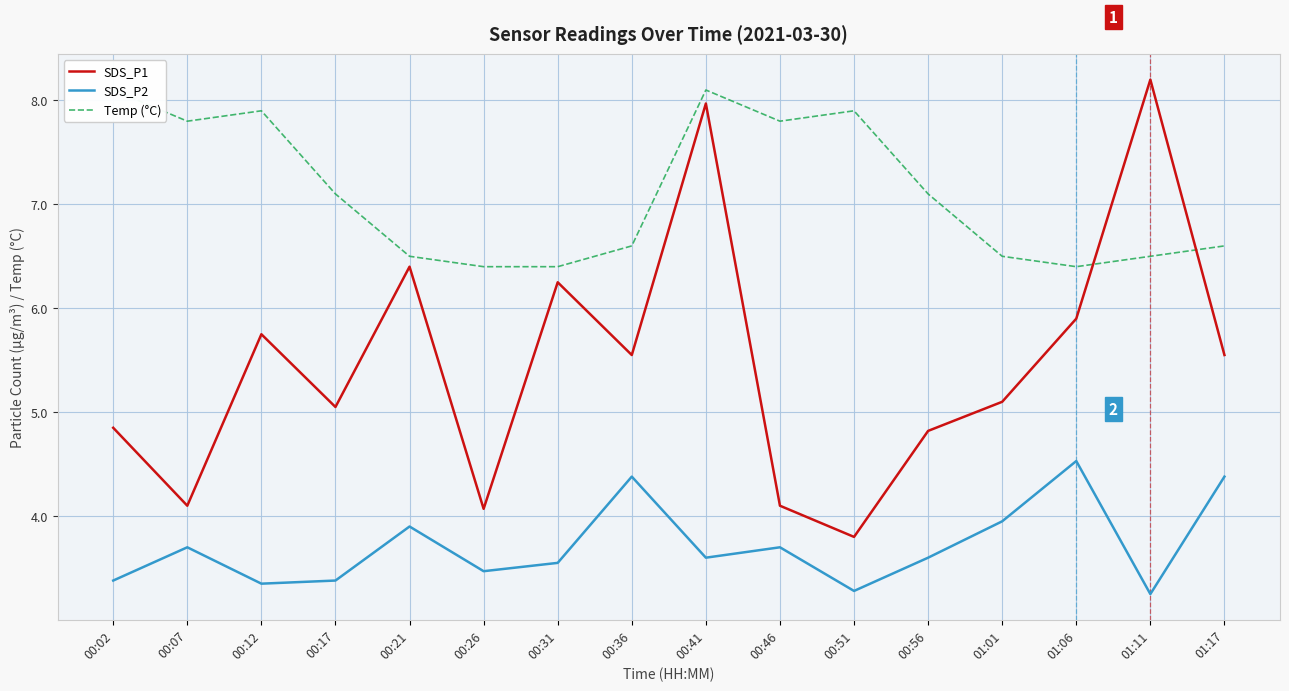

How many data points in Temp (°C) are less than 7?

8